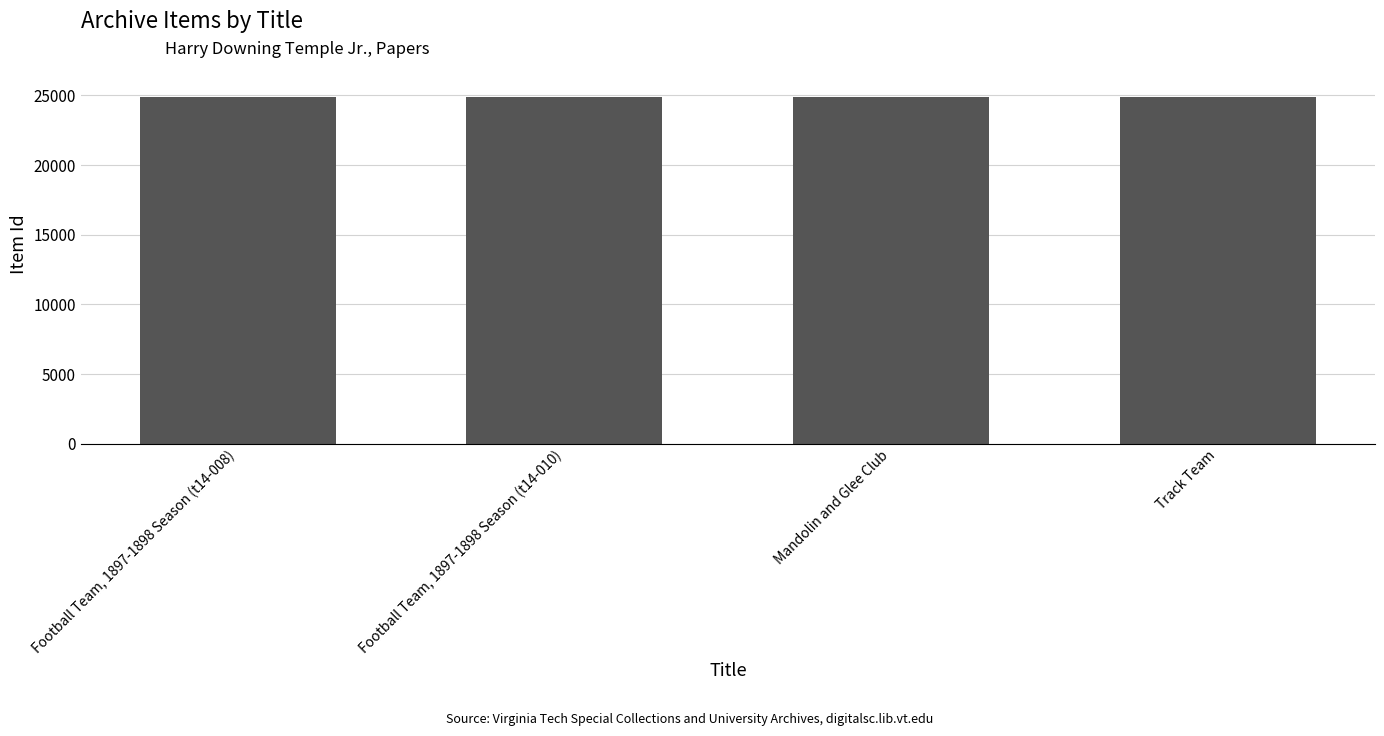

What position from the left is Football Team, 1897-1898 Season (t14-008)?

1